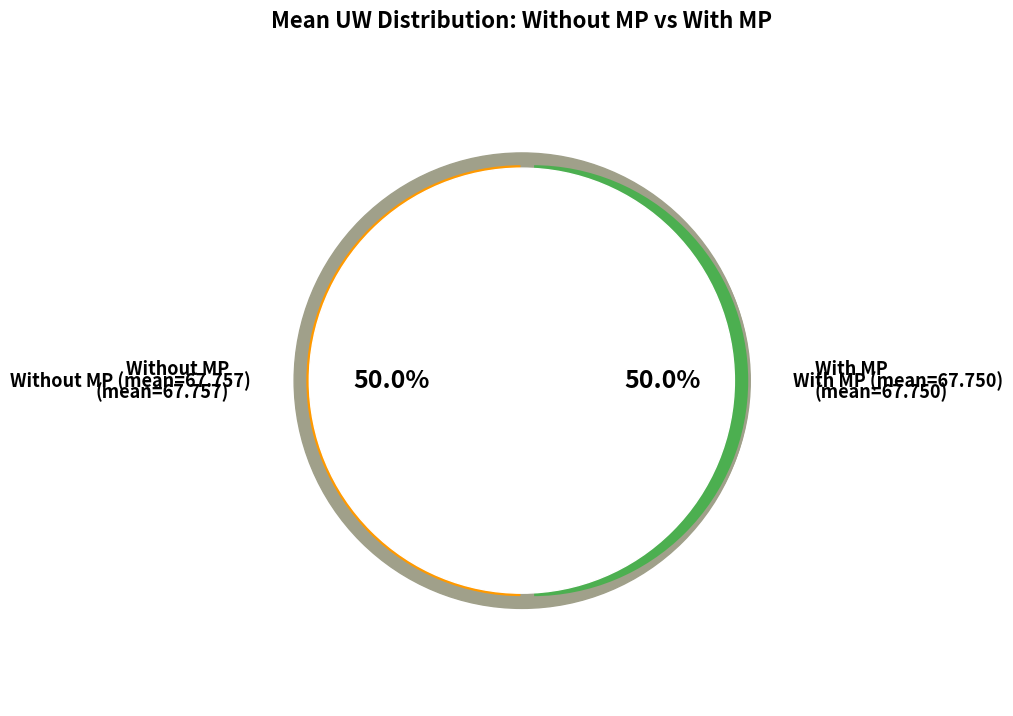

Rank the series at n=50_501 from highest to lowest value.

Without MP, With MP